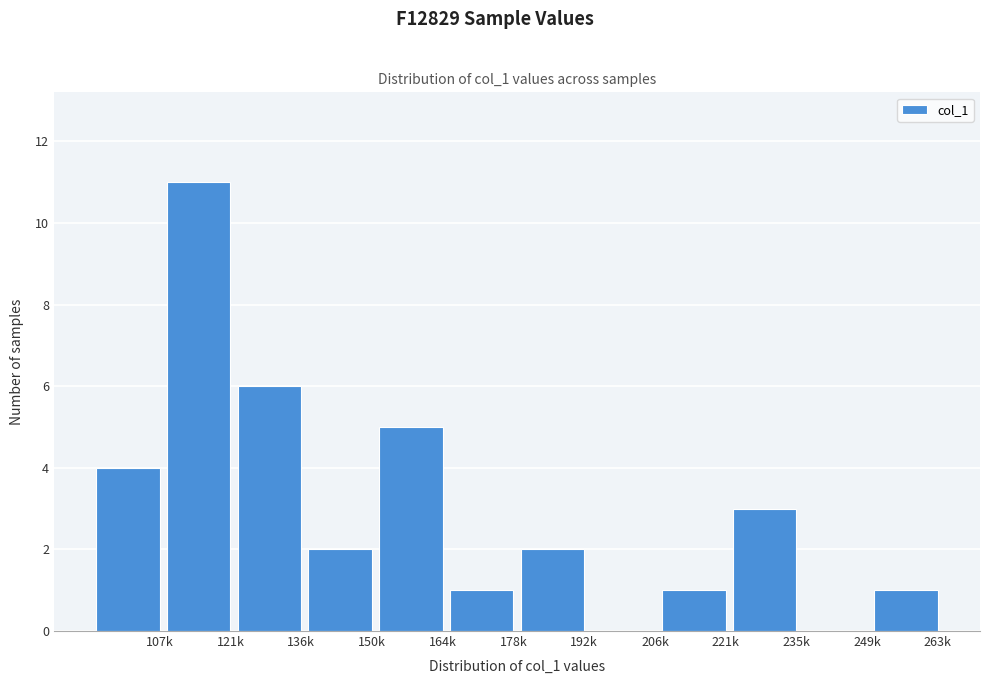

Reading left to right, transcribe all the data shown in this chart.

107k=4	121k=11	136k=6	150k=2	164k=5	178k=1	192k=2	206k=0	221k=1	235k=3	249k=0	263k=1